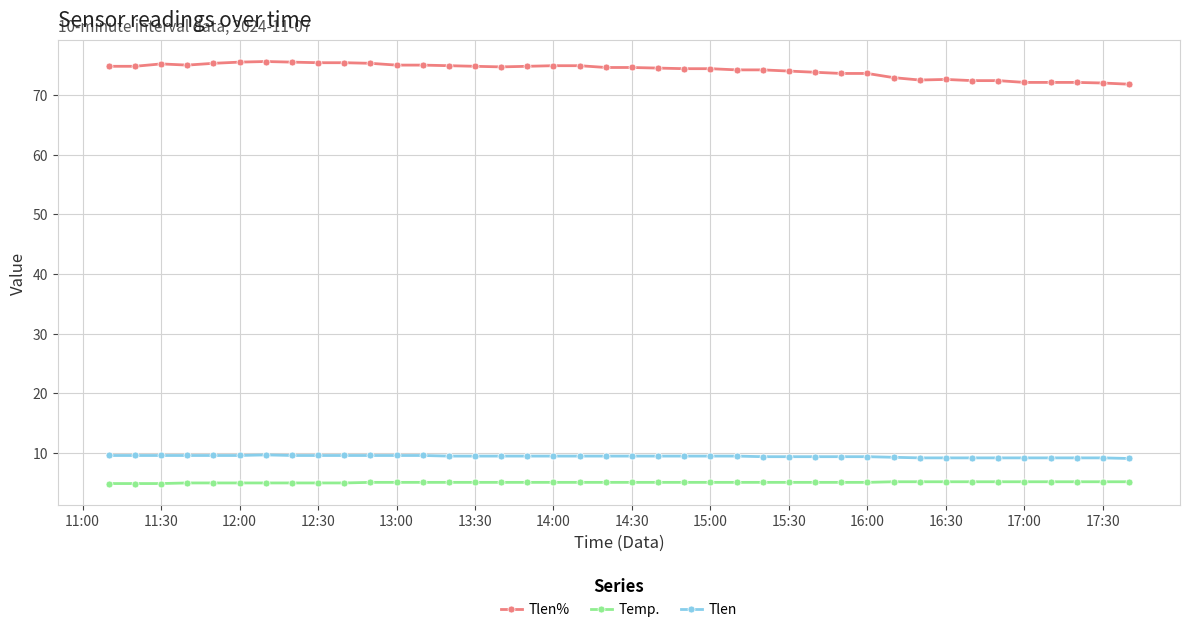

List the series in order of their peak value, lowest first.

Temp., Tlen, Tlen%